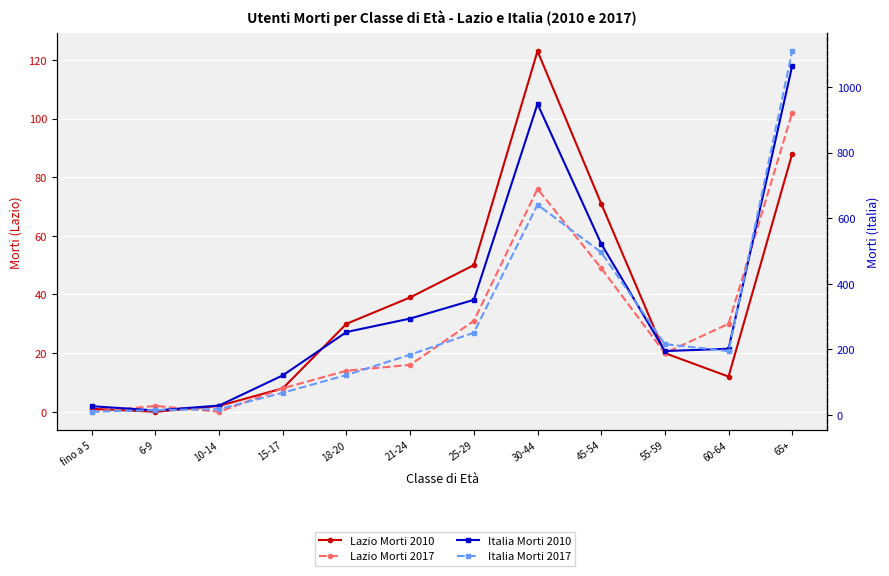

What is the highest value of the Italia Morti 2010 series?

1064